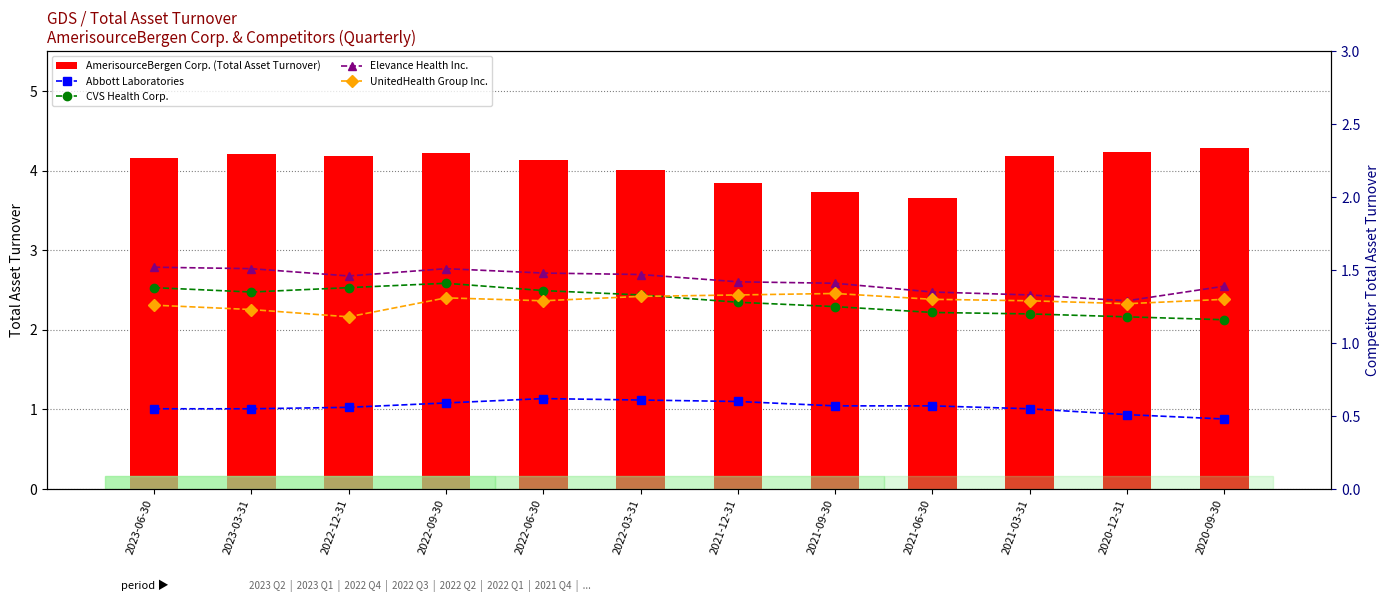

What is the difference between the second highest and minimum values in the CVS Health Corp. series?

0.2